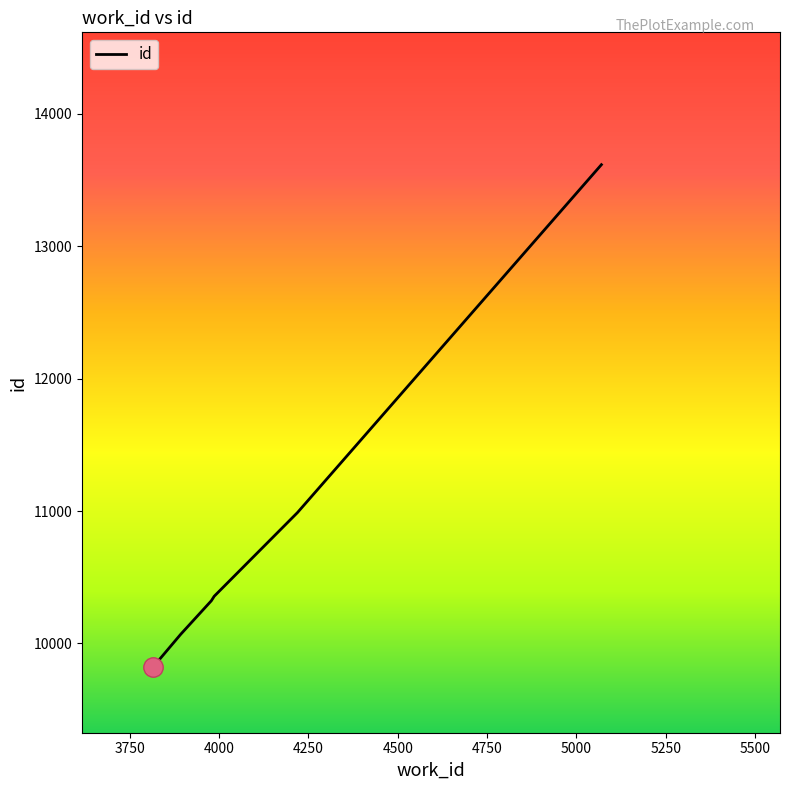

What is the greatest value displayed?

13617